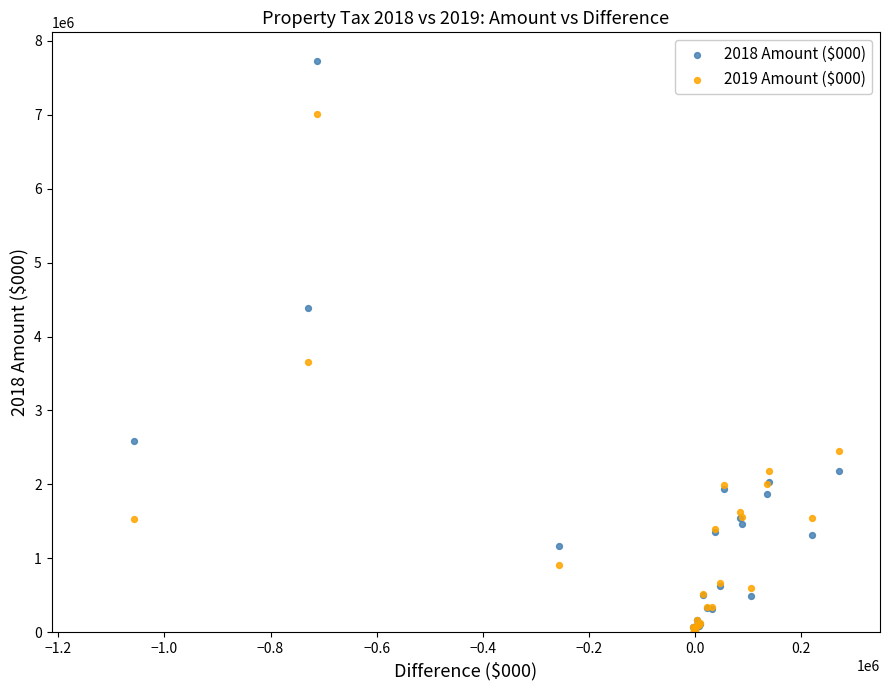

Across all series, what Y value is closest to 3865677?

3662340.9